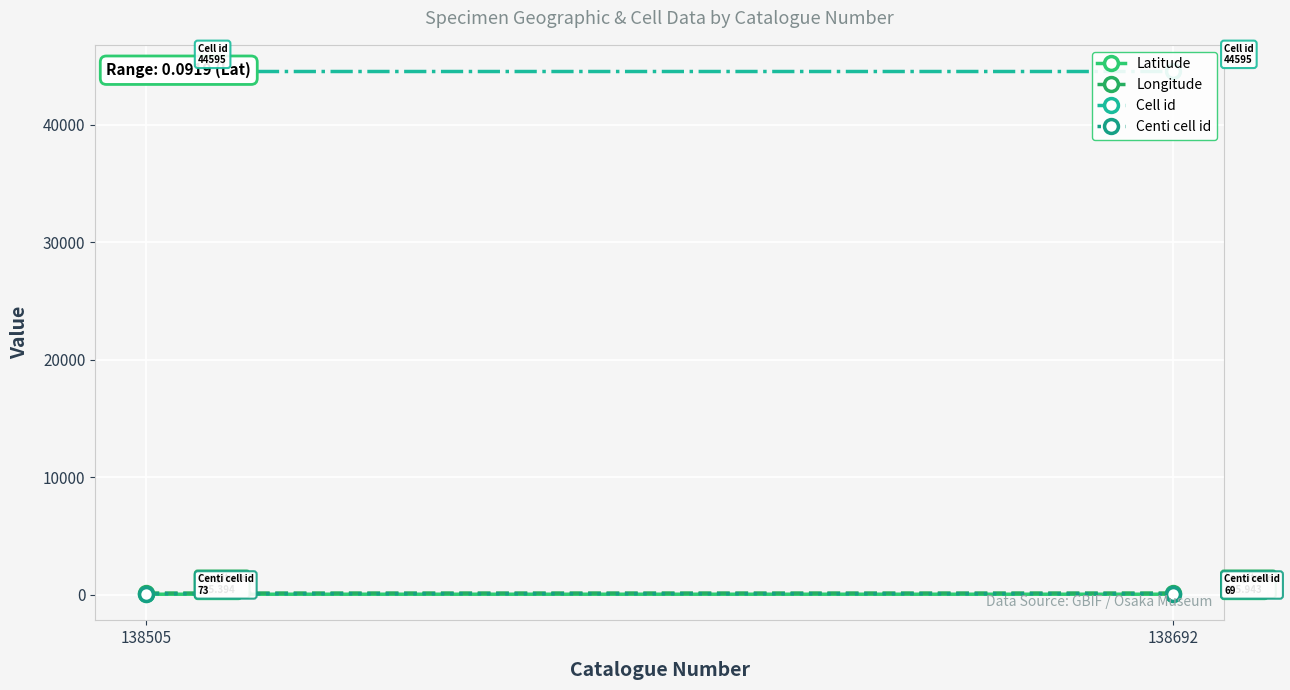

How many data points does each series have?

2